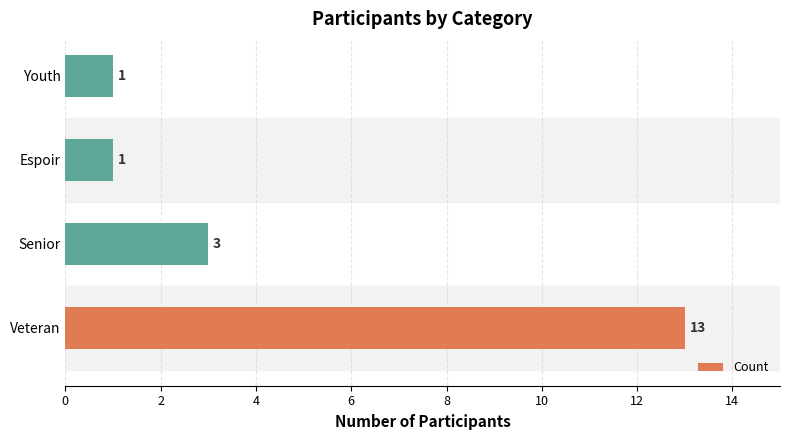

What is the sum of the values at Veteran and Espoir?

14